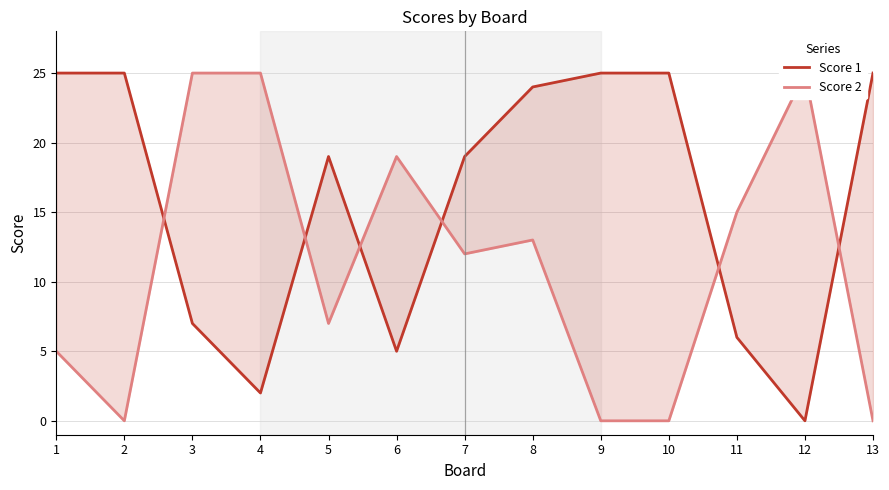

What are all the series names shown in the legend?

Score 1, Score 2